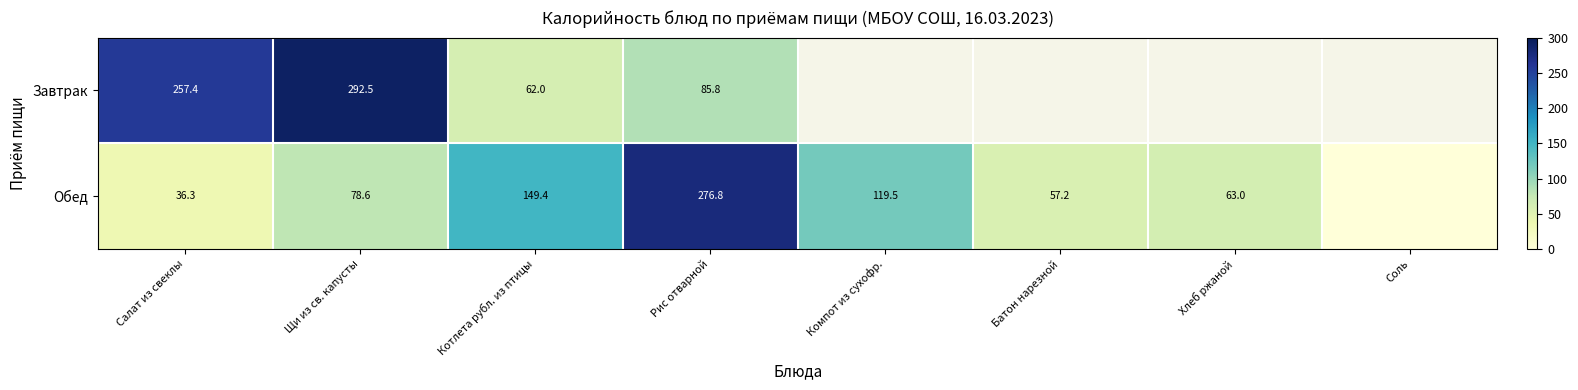

How many data points does each series have?

8